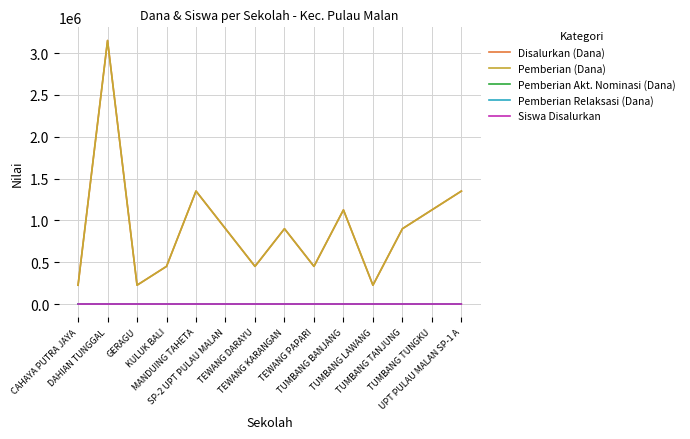

Is this an area chart (filled region under the line)?

No